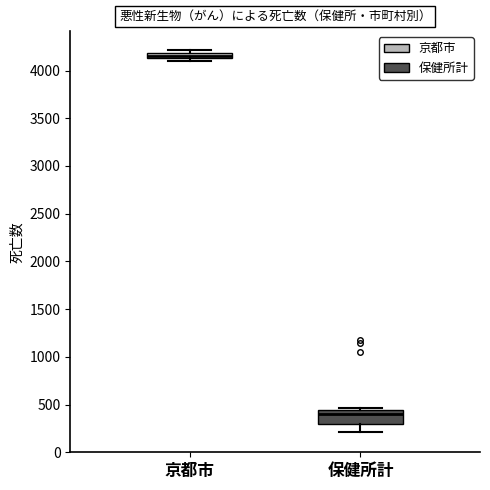

Comparing the boxes themselves (not the whiskers), which one is the tallest?

保健所計